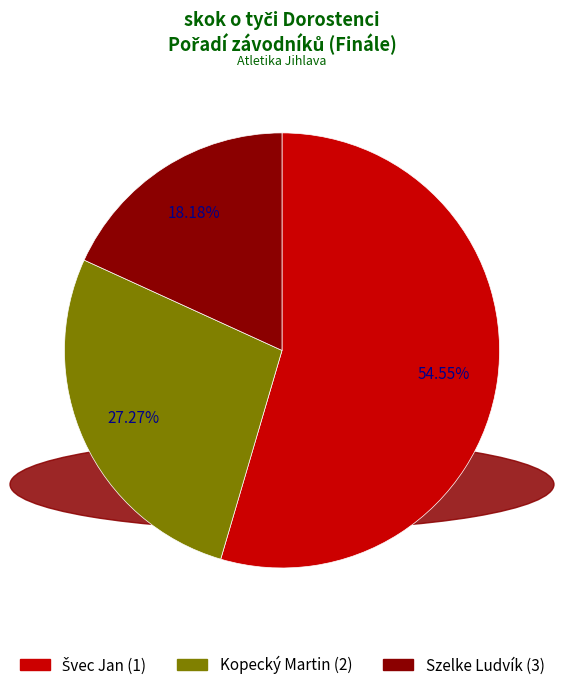

Between Szelke Ludvík and Kopecký Martin, which is larger?

Kopecký Martin